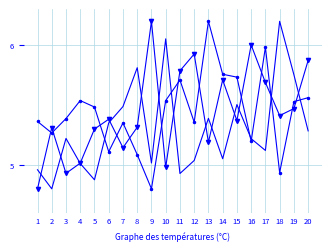

What is the spread (max minus min) of values at 20?

0.6